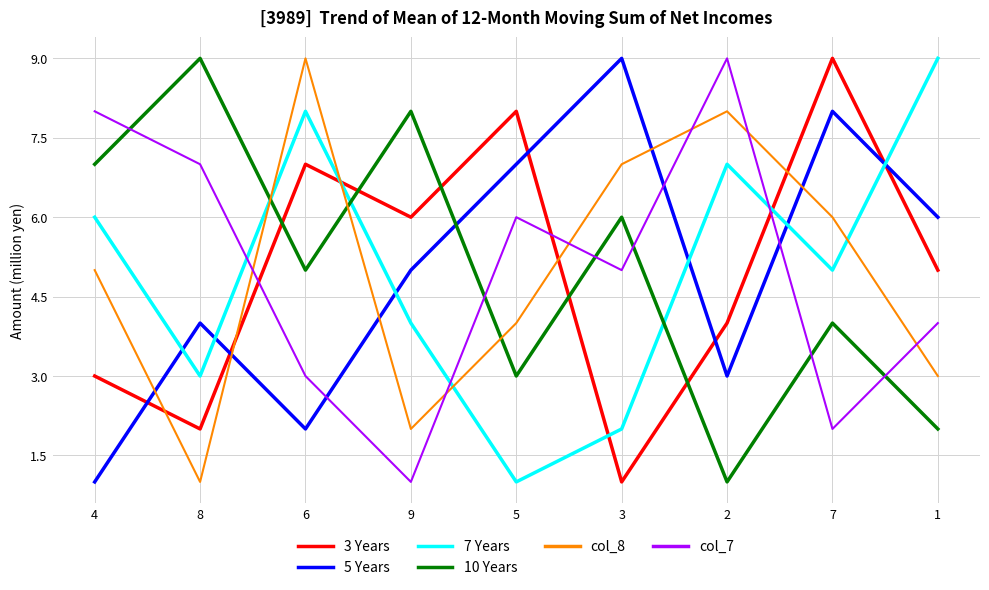

Between which two adjacent categories do 10 Years and col_7 first intersect?

4 and 8